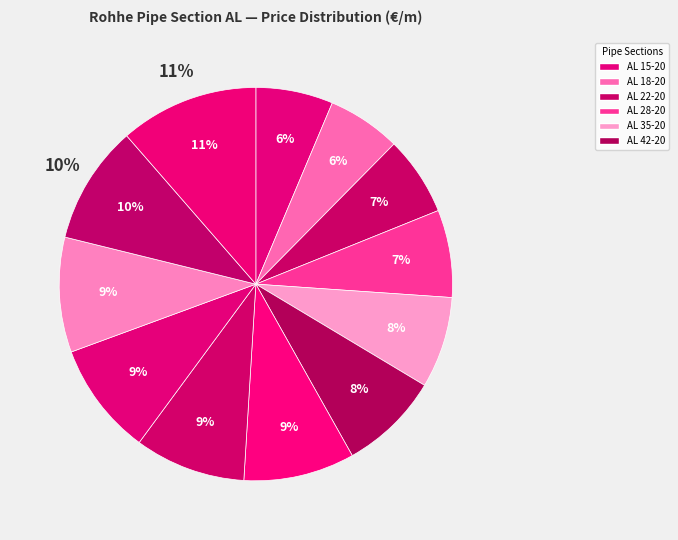

Is there a majority slice in this chart?

No